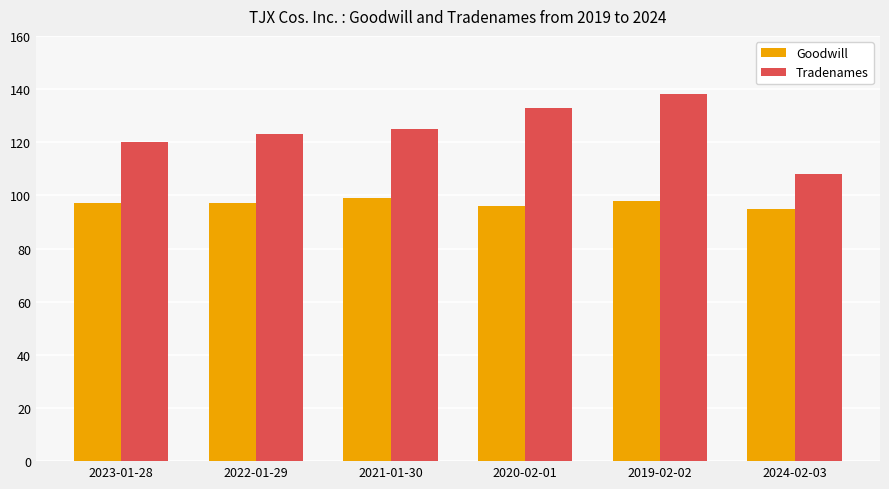

Which series changed the most between 2022-01-29 and 2024-02-03?

Tradenames